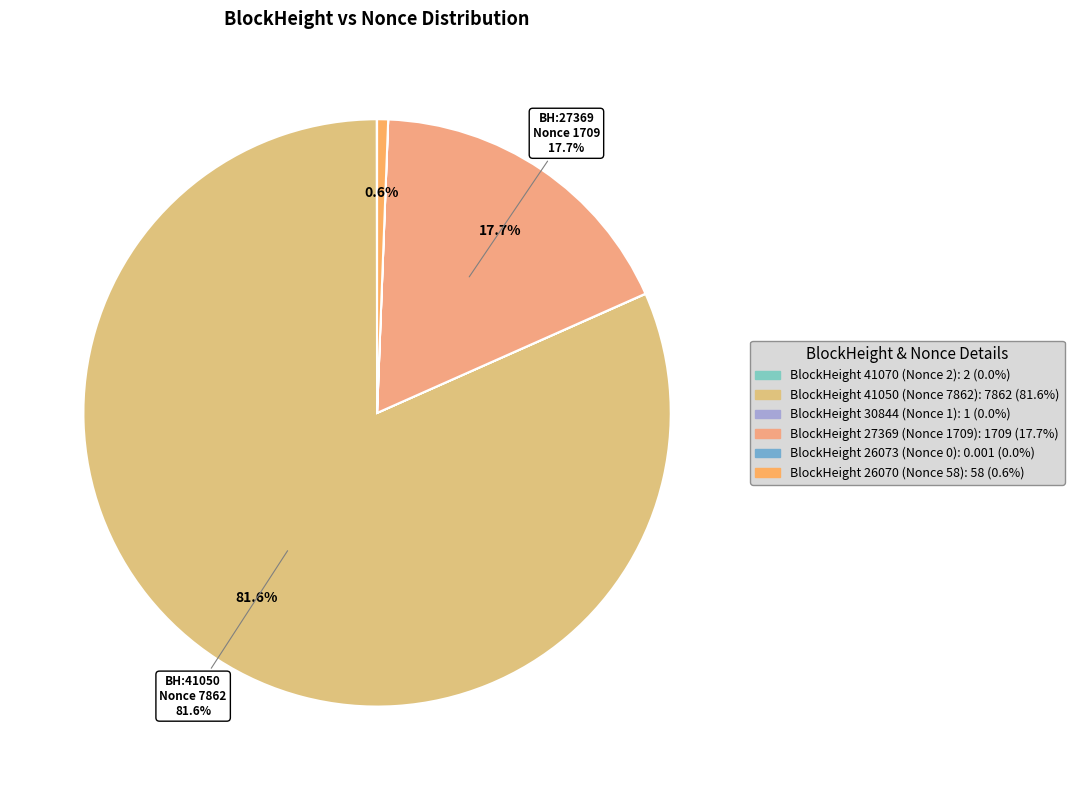

Rank the categories by value from highest to lowest.

BlockHeight 41050 (Nonce 7862), BlockHeight 27369 (Nonce 1709), BlockHeight 26070 (Nonce 58), BlockHeight 41070 (Nonce 2), BlockHeight 30844 (Nonce 1), BlockHeight 26073 (Nonce 0)